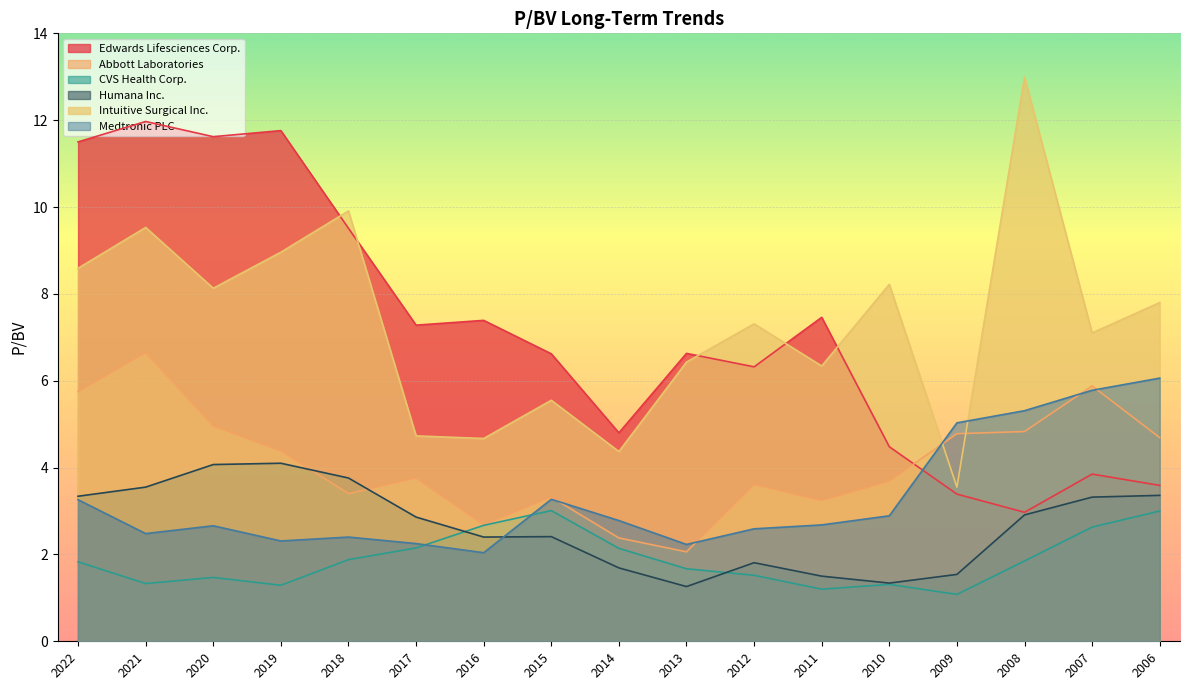

What is the minimum value for Edwards Lifesciences Corp.?

3.0